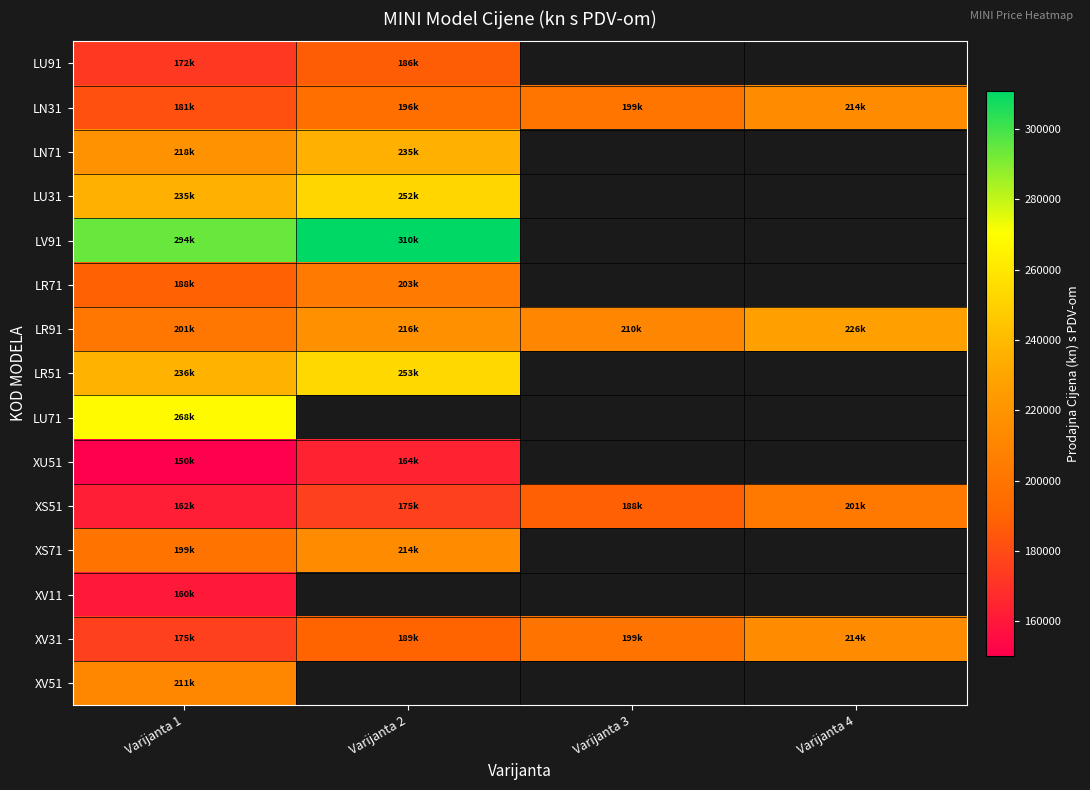

At Varijanta 1, list the series in order from largest to smallest.

LV91, LU71, LR51, LU31, LN71, XV51, LR91, XS71, LR71, LN31, XV31, LU91, XS51, XV11, XU51